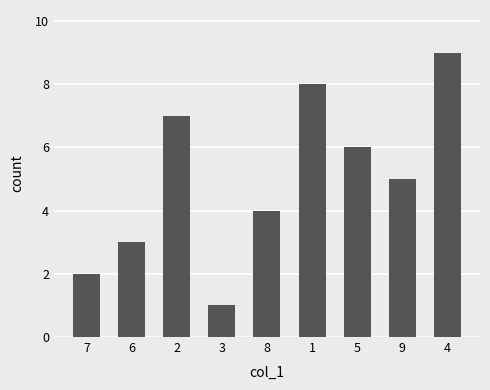

Count the values in the range 3 to 7.

5